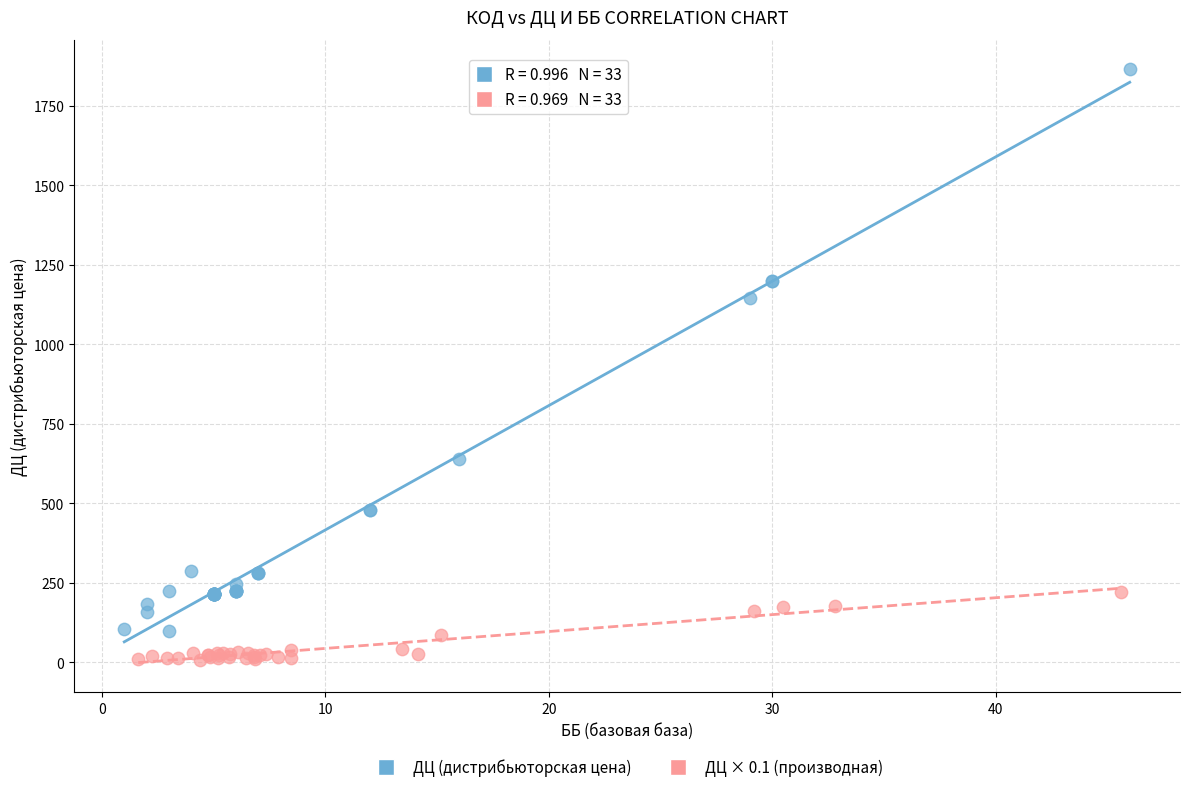

What are all the series names shown in the legend?

ДЦ (дистрибьюторская цена), ДЦ × 0.1 (производная)